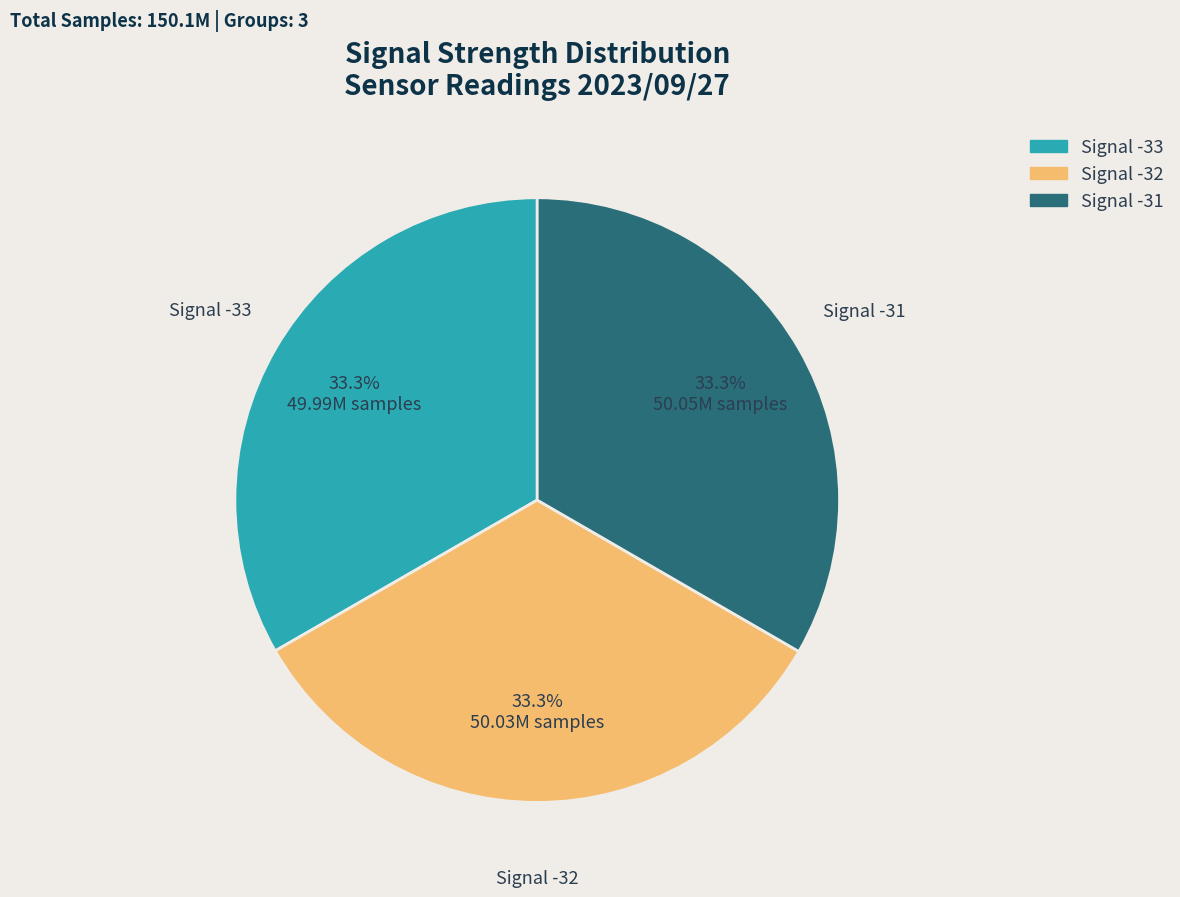

How many segments does this pie chart have?

3